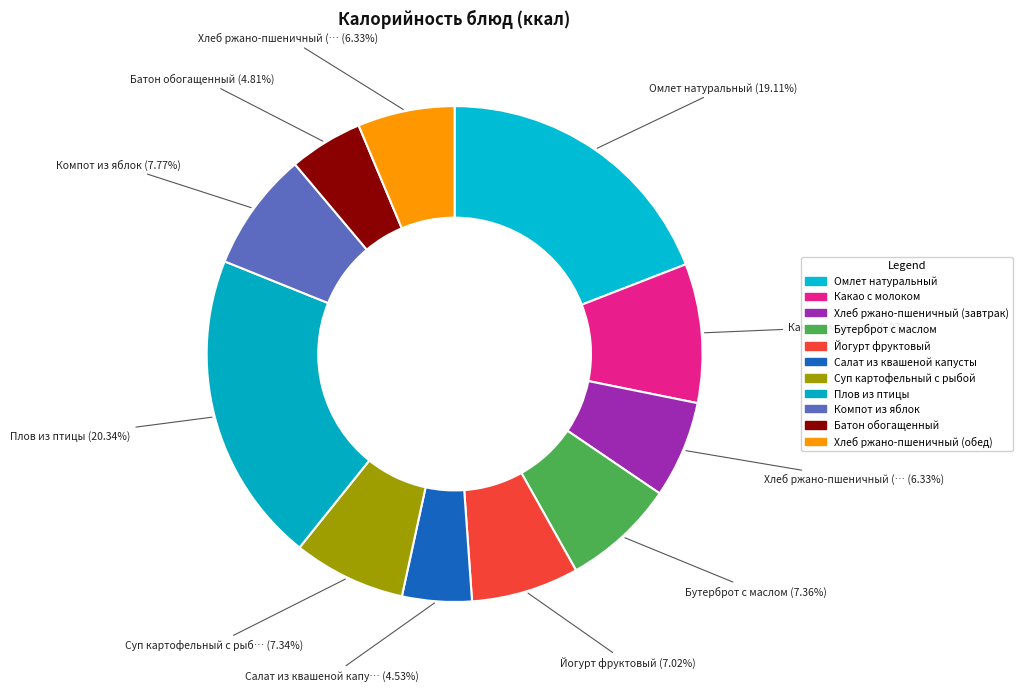

Is the sum of Салат из квашеной капусты and Хлеб ржано-пшеничный (обед) greater than half?

No